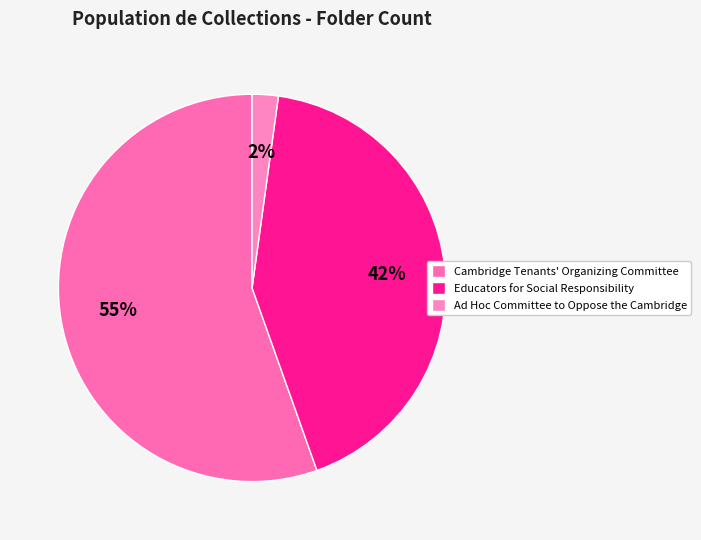

What is the largest slice in the pie chart?

Cambridge Tenants' Organizing Committee